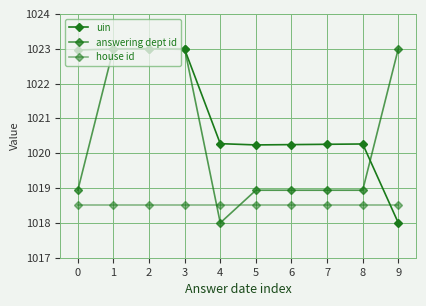

True or false: uin has a value of 1604.9 at 8.

False